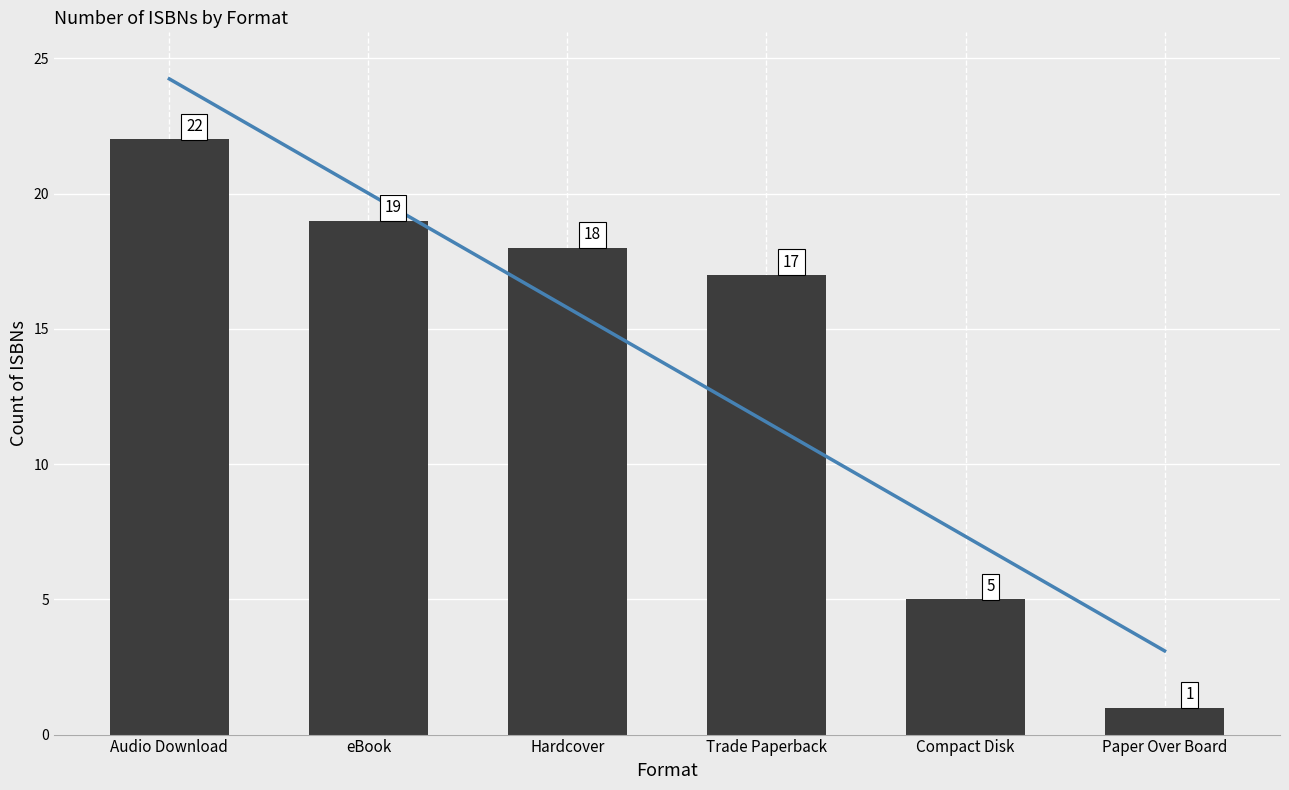

List the series in order of their peak value, lowest first.

Number of ISBNs, Trend